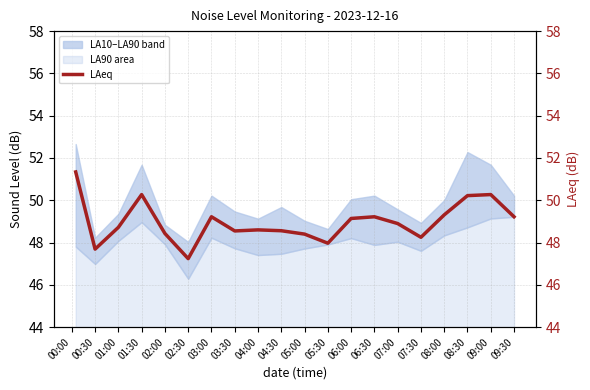

What is the highest value of the LA90 area series?

5.2